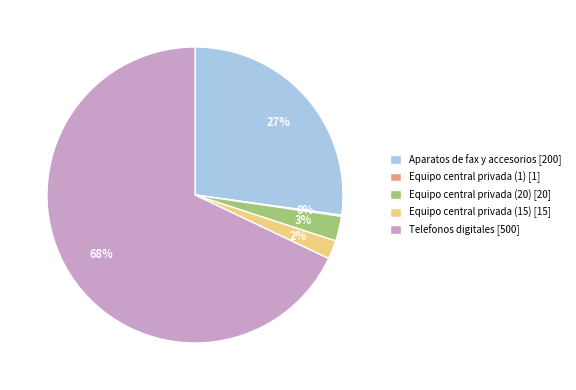

What percentage is the Aparatos de fax y accesorios [200] slice, to the nearest percent?

27%